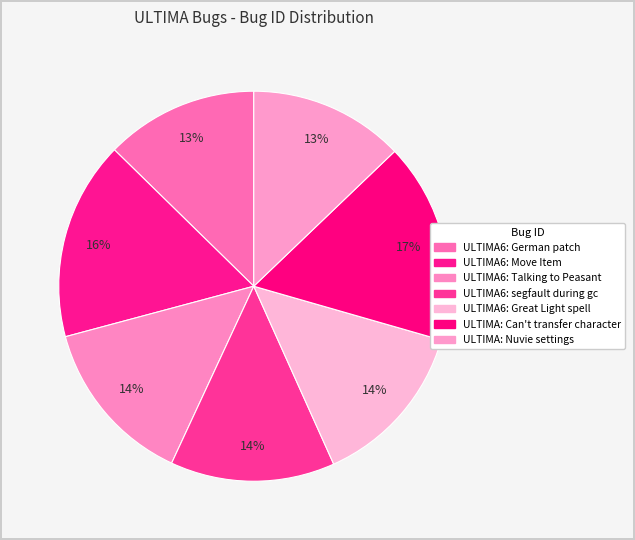

Count the number of slices in the pie.

7